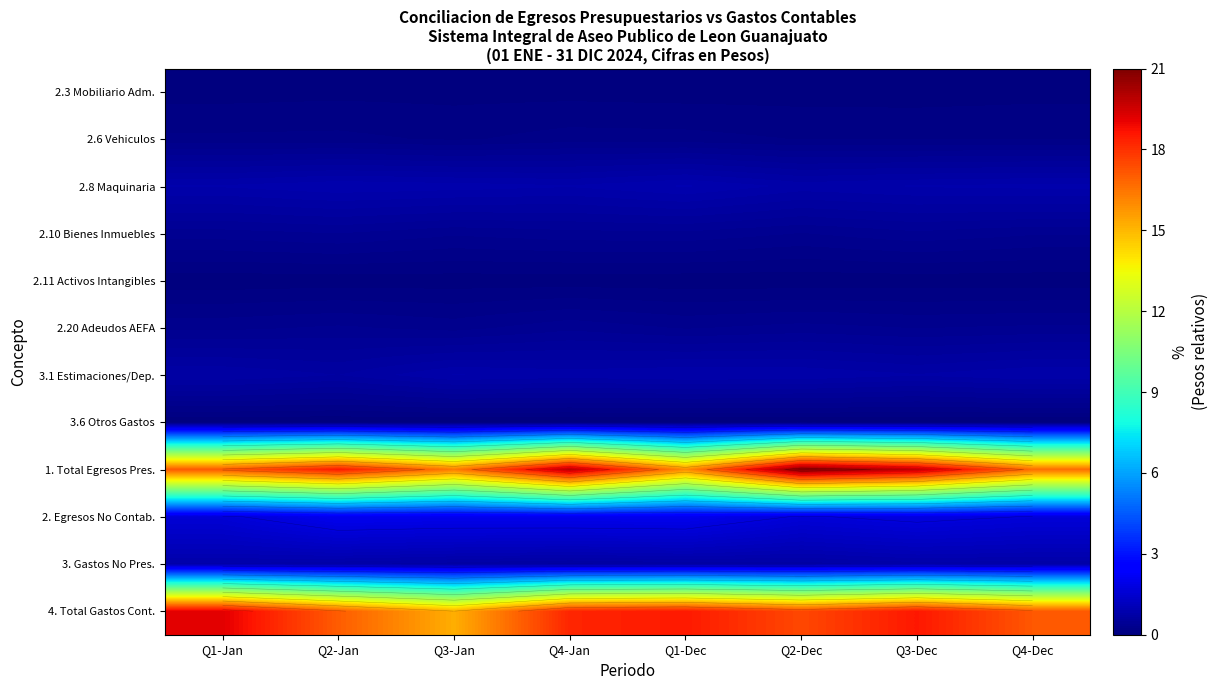

What is the spread (max minus min) of values at Q1-Dec?

218908958.8